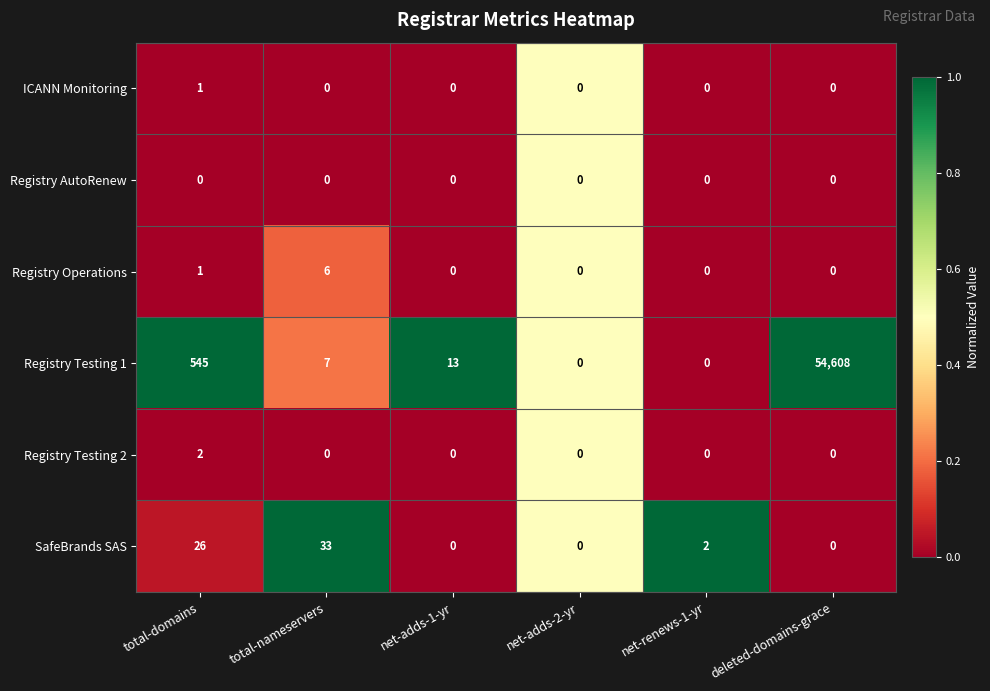

At which label is Registry Testing 1 closest to 27304?

total-domains